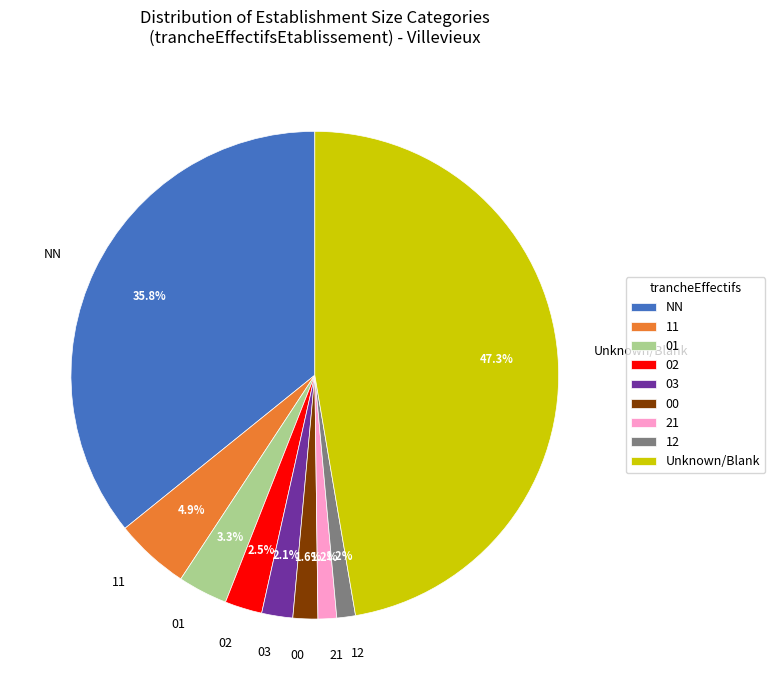

Is it true that 21 is 1% of the pie?

True